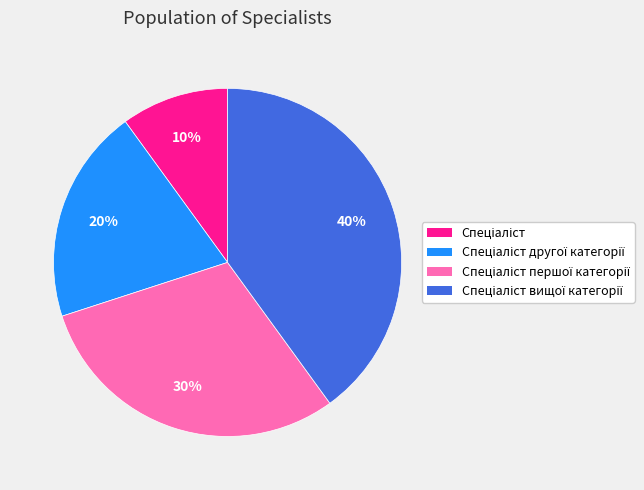

Is there a majority slice in this chart?

No